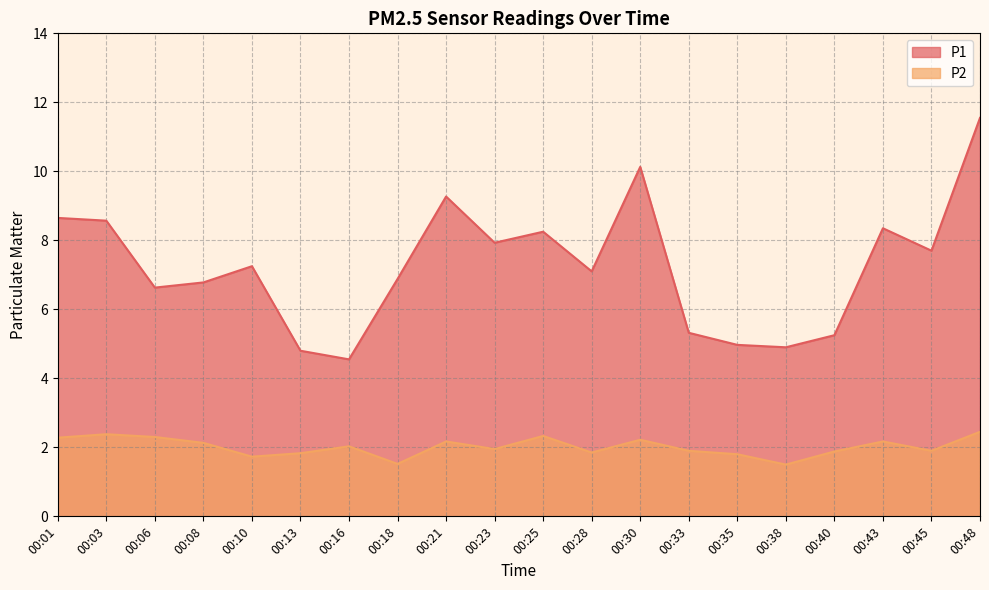

Count the number of categories in the chart.

20